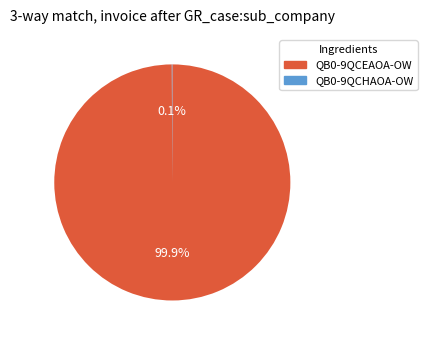

What portion of the pie excludes QB0-9QCEAOA-OW?

0.1%